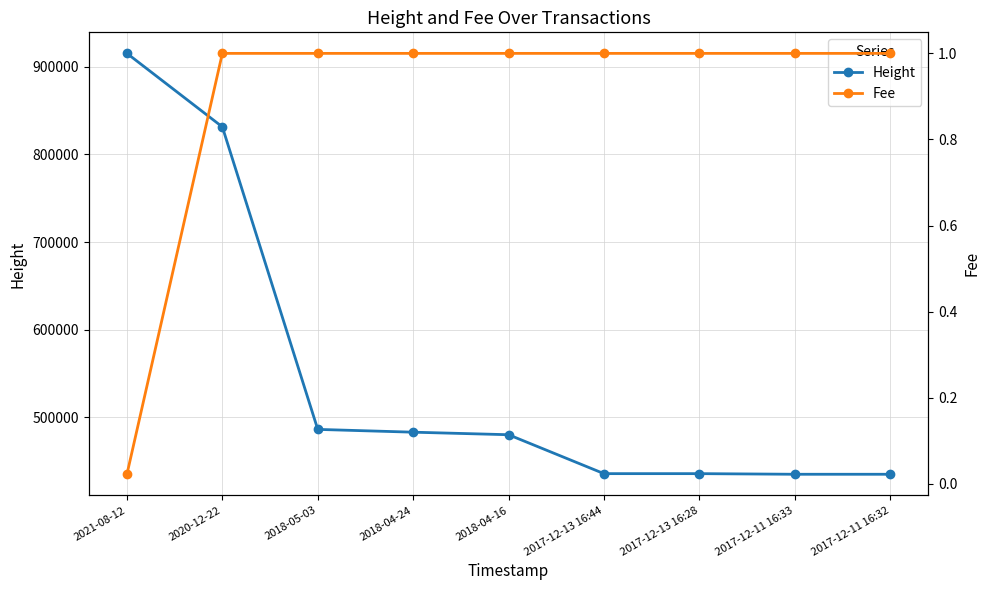

What is the label of the 4th point from the left?

2018-04-24